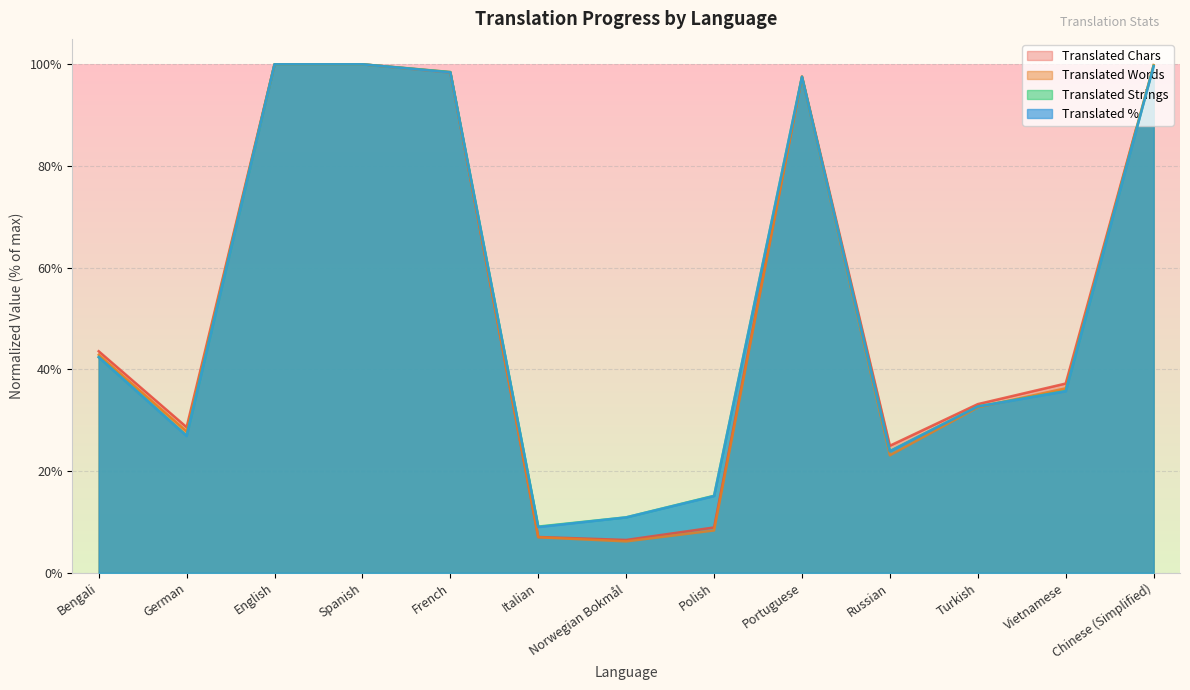

What is the total value across all series at Vietnamese?

145.0